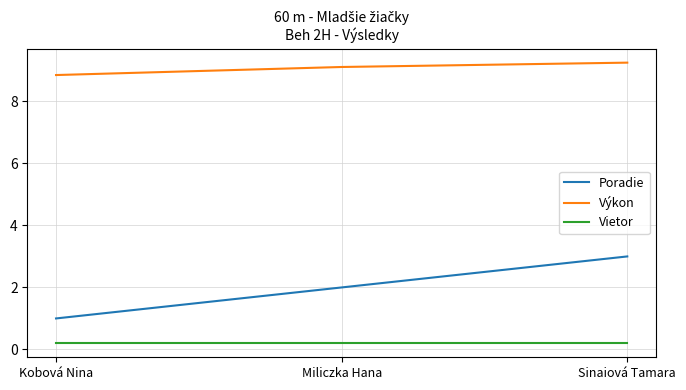

At Kobová Nina, list the series in order from smallest to largest.

Vietor, Poradie, Výkon